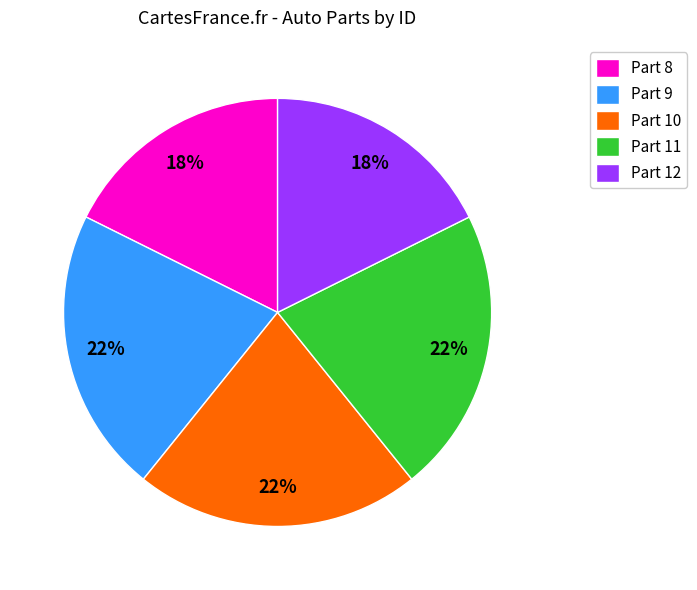

Which has a higher value, Part 10 or Part 8?

Part 10